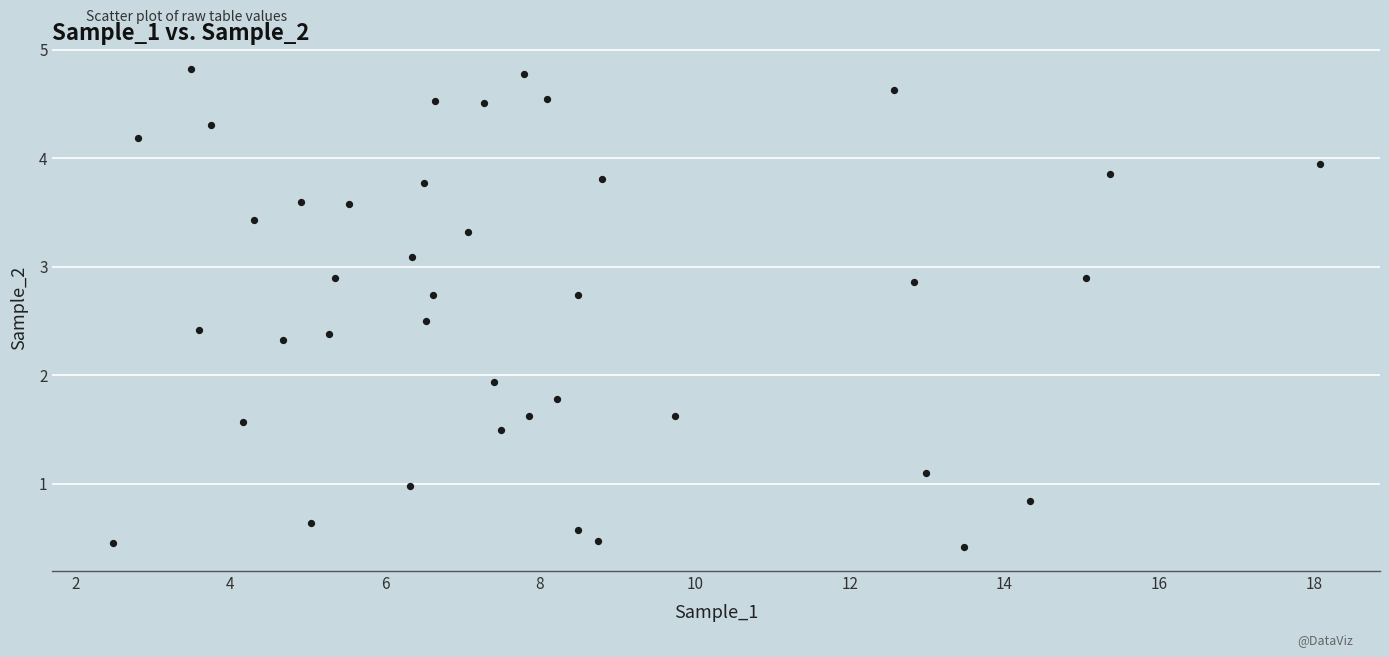

What Y value in the scatter plot is closest to 2?

1.9